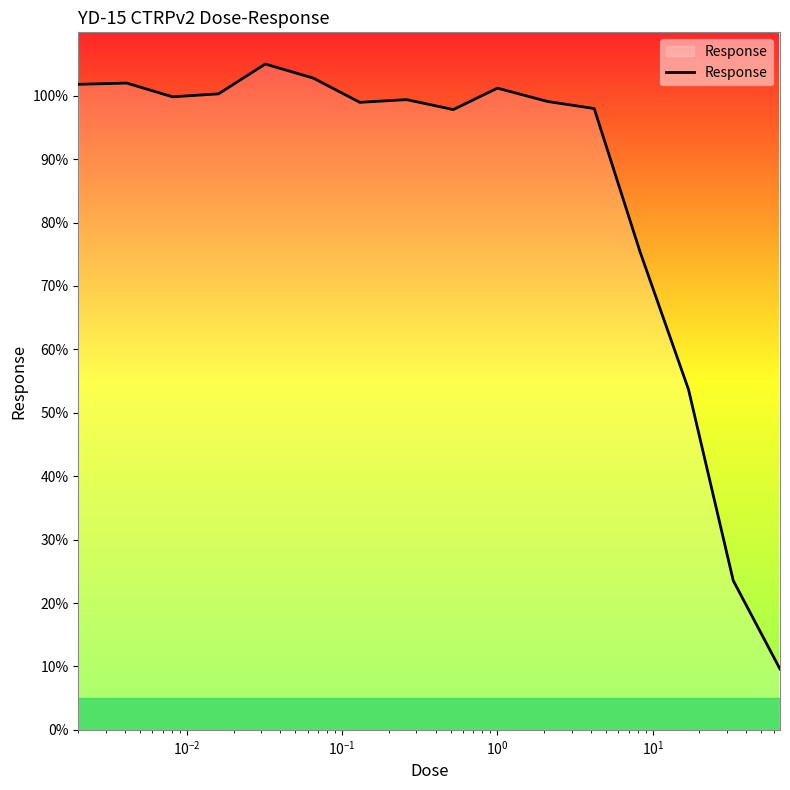

How many lines are shown in the chart?

1